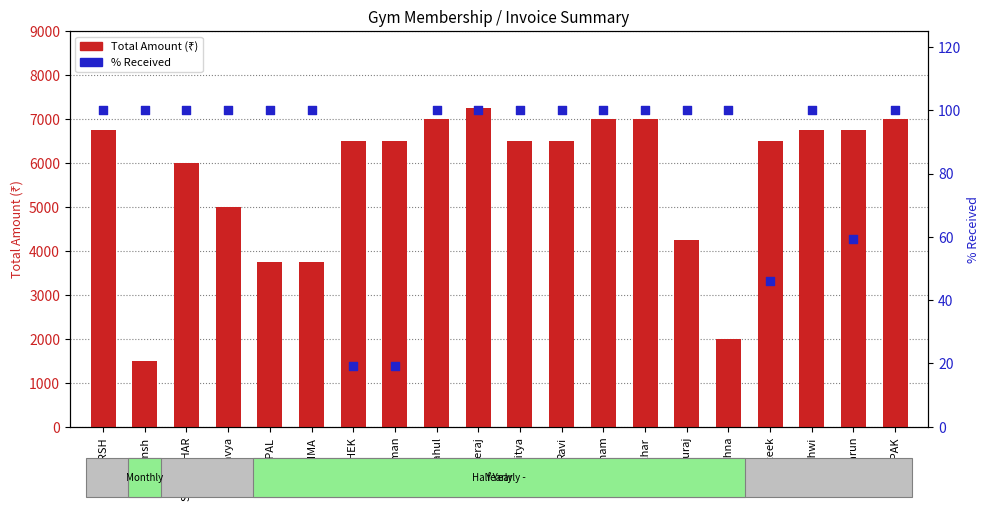

At which category is the sum across all series the highest?

neeraj